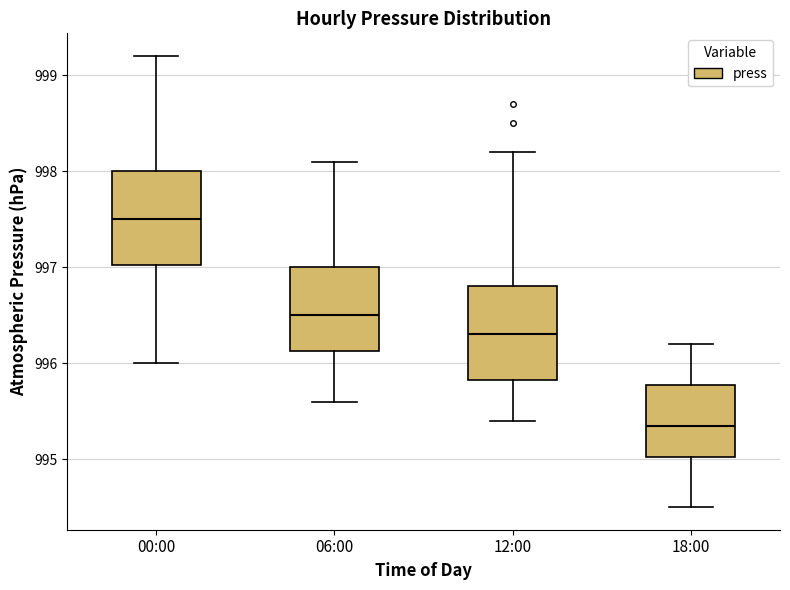

Reading left to right, read every box against the y-axis: the position of its median line, the range the box covers, and the ends of its whiskers. The values are not printed on the chart, so give them approximately, as read against the axis.

00:00: median 997.5, box 997.0 to 998.0, whiskers 996.0 to 999.2
06:00: median 996.5, box 996.1 to 997.0, whiskers 995.6 to 998.1
12:00: median 996.3, box 995.8 to 996.8, whiskers 995.4 to 998.2
18:00: median 995.4, box 995.0 to 995.8, whiskers 994.5 to 996.2